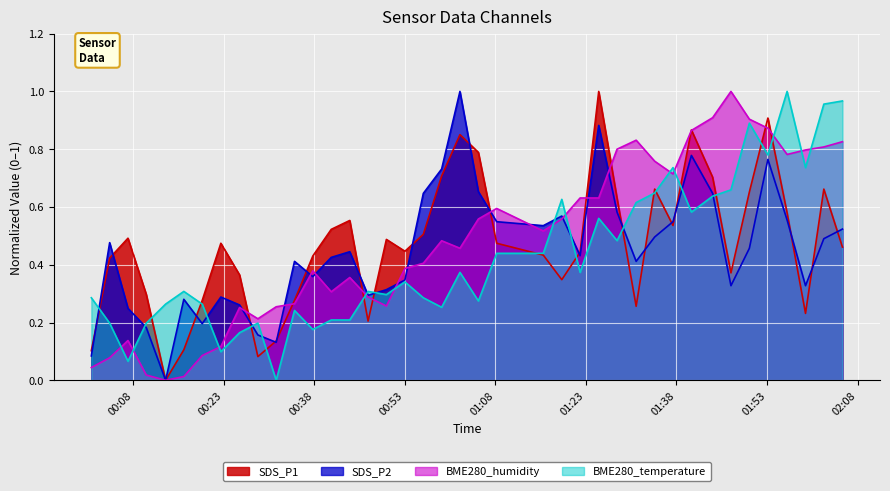

Reading left to right, what are all the values shown in this chart?

SDS_P1: 0.1	0.4	0.5	0.3	0.0	0.1	0.3	0.5	0.4	0.1	0.1	0.3	0.4	0.5	0.6	0.2	0.5	0.4	0.5	0.7	0.9	0.8	0.5	0.4	0.3	0.4	1.0	0.6	0.3	0.7	0.5	0.9	0.7	0.4	0.7	0.9	0.6	0.2	0.7	0.5
SDS_P2: 0.1	0.5	0.2	0.2	0.0	0.3	0.2	0.3	0.3	0.2	0.1	0.4	0.4	0.4	0.4	0.3	0.3	0.3	0.6	0.7	1.0	0.7	0.5	0.5	0.6	0.4	0.9	0.6	0.4	0.5	0.5	0.8	0.6	0.3	0.5	0.8	0.6	0.3	0.5	0.5
BME280_humidity: 0.0	0.1	0.1	0.0	0.0	0.0	0.1	0.1	0.3	0.2	0.3	0.3	0.4	0.3	0.4	0.3	0.3	0.4	0.4	0.5	0.5	0.6	0.6	0.5	0.6	0.6	0.6	0.8	0.8	0.8	0.7	0.9	0.9	1.0	0.9	0.9	0.8	0.8	0.8	0.8
BME280_temperature: 0.3	0.2	0.1	0.2	0.3	0.3	0.3	0.1	0.2	0.2	0.0	0.2	0.2	0.2	0.2	0.3	0.3	0.3	0.3	0.3	0.4	0.3	0.4	0.4	0.6	0.4	0.6	0.5	0.6	0.6	0.7	0.6	0.6	0.7	0.9	0.8	1.0	0.7	1.0	1.0